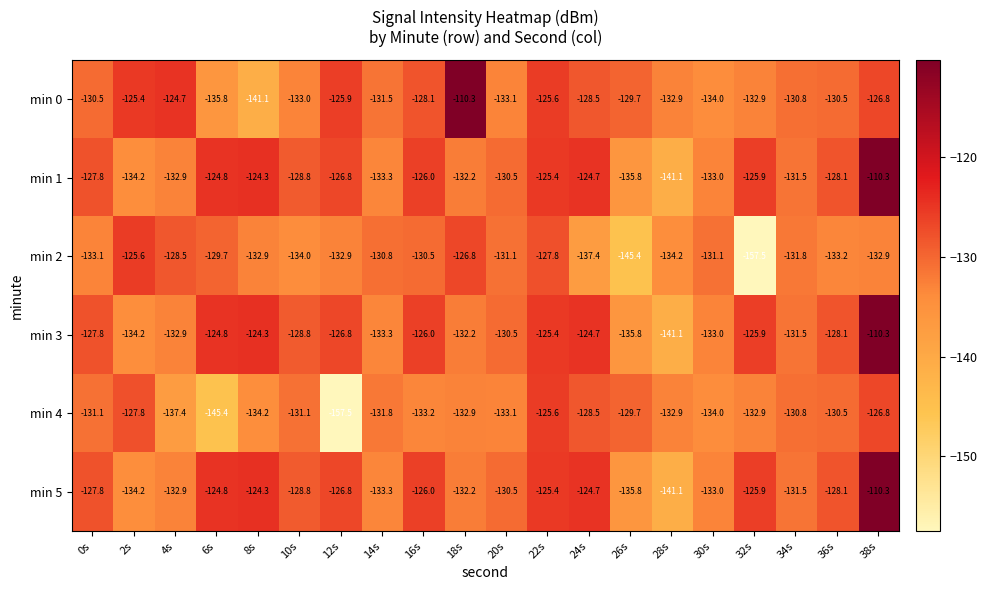

At how many categories does at least one series exceed -140?

20